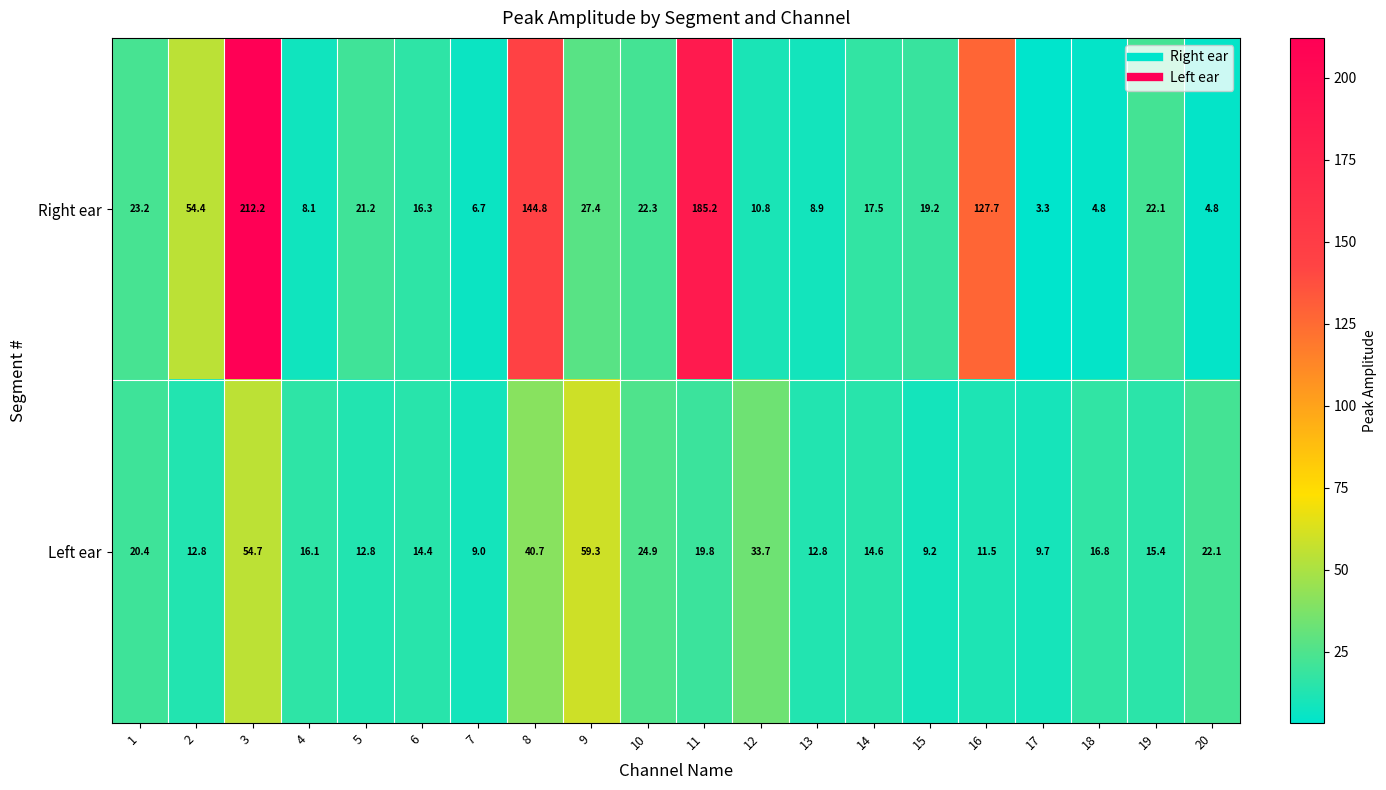

Which series has the largest range (max minus min)?

Right ear